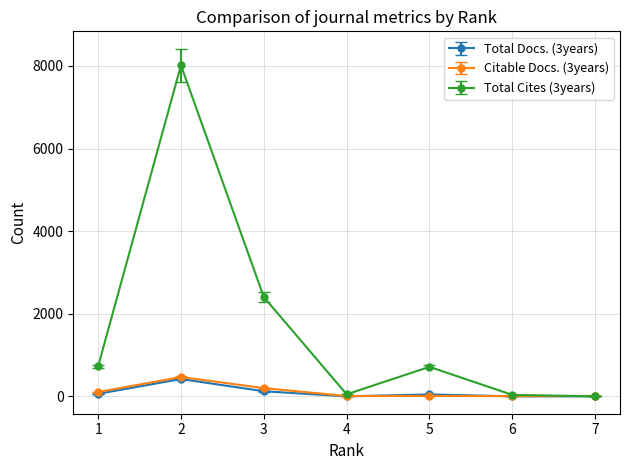

How many lines are shown in the chart?

3